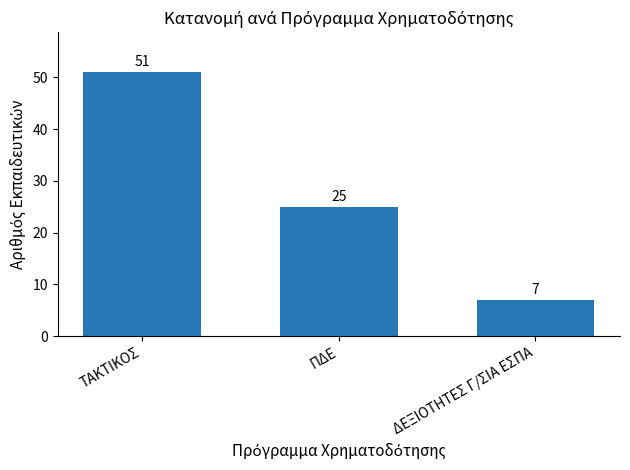

What is the label of the 1st bar from the right?

ΔΕΞΙΟΤΗΤΕΣ Γ/ΣΙΑ ΕΣΠΑ